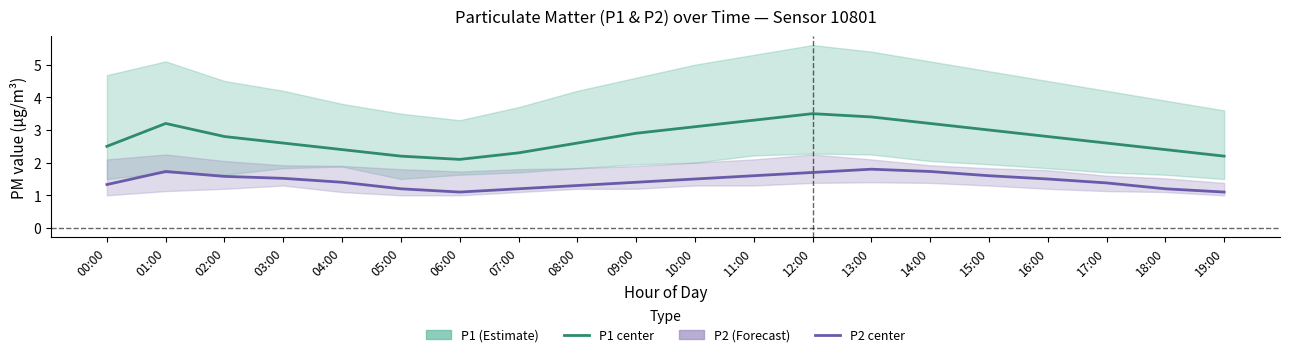

Read the P1 (center) value at 09:00.

2.9